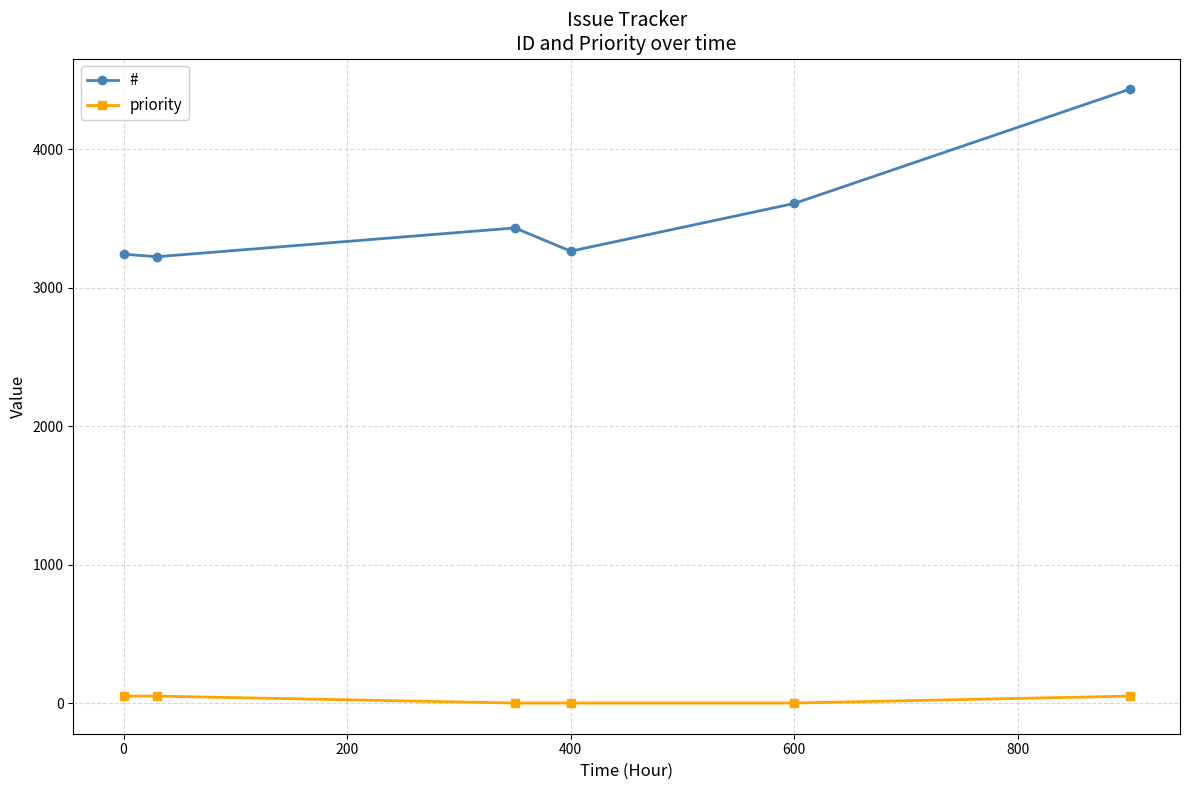

Which series has the largest range (max minus min)?

#